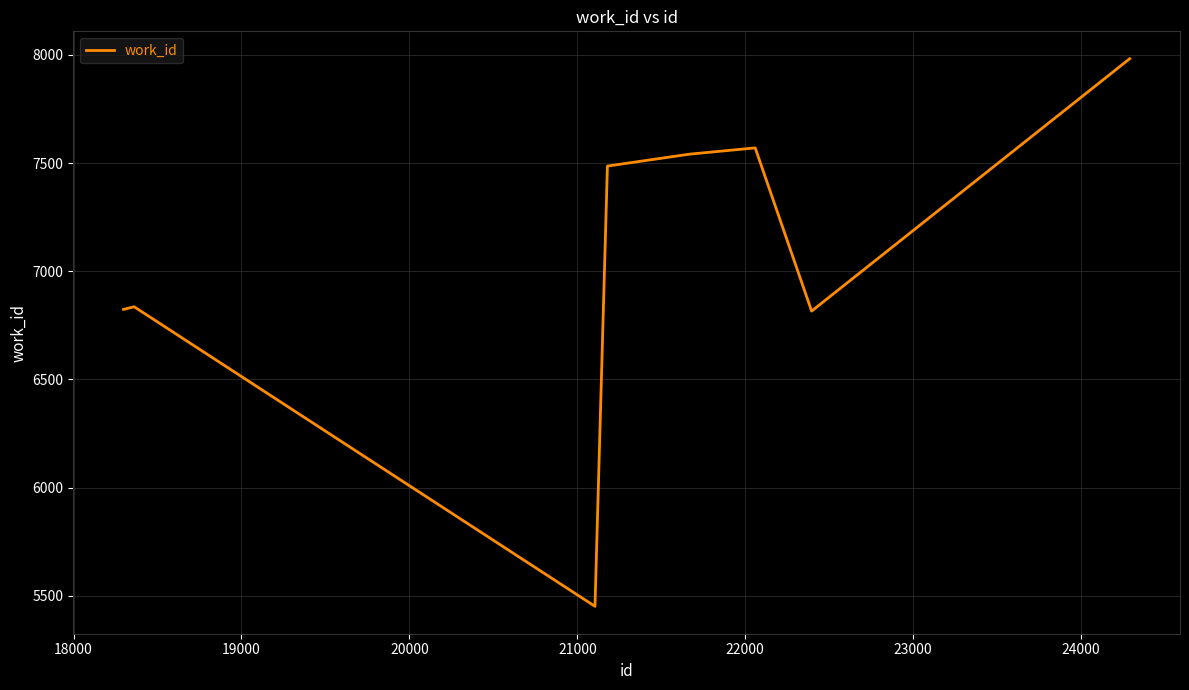

What is the sum of all values?

56507